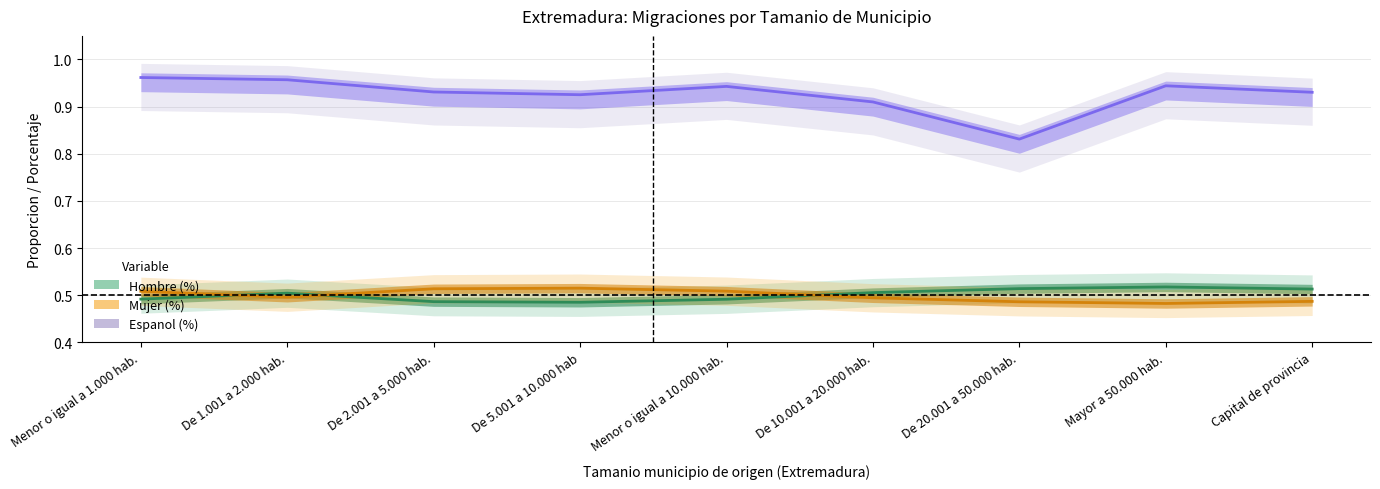

Is the value of Espanol (%) at De 2.001 a 5.000 hab. greater than the value of Hombre (%) at De 2.001 a 5.000 hab.?

Yes